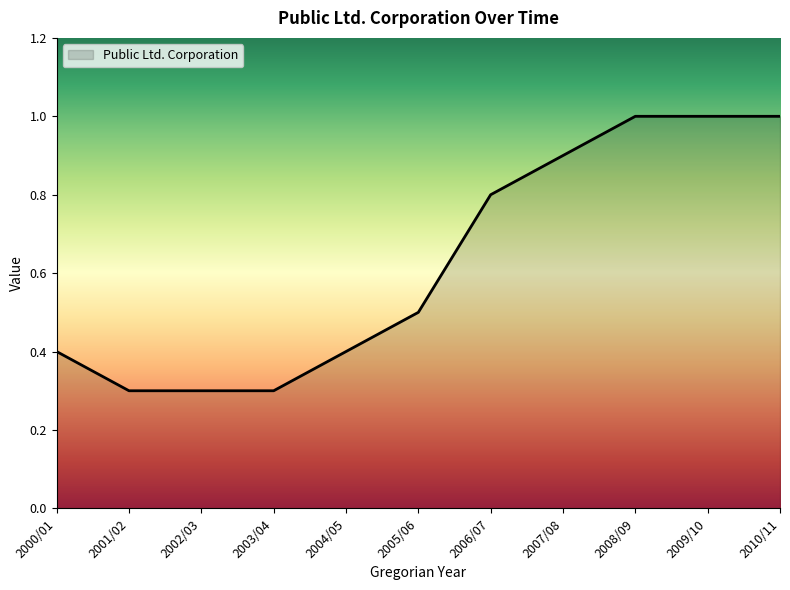

The value at 2000/01 is 0.4. True or false?

True